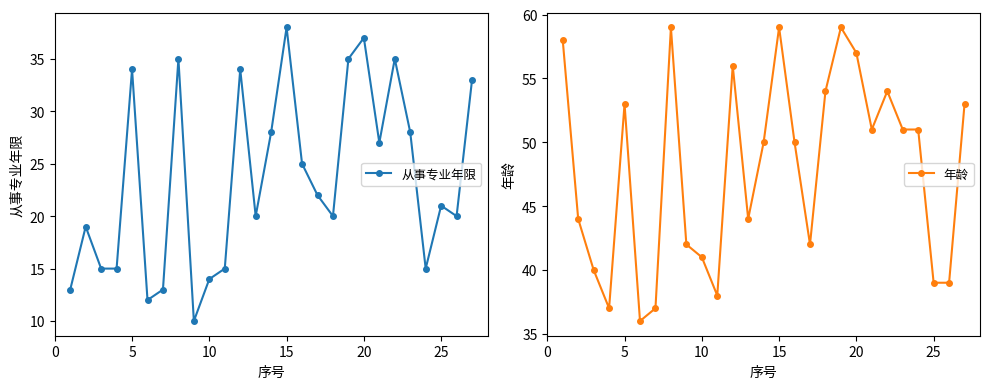

Reading left to right, list all the values displayed in this chart.

从事专业年限: 13	19	15	15	34	12	13	35	10	14	15	34	20	28	38	25	22	20	35	37	27	35	28	15	21	20	33
年龄: 58	44	40	37	53	36	37	59	42	41	38	56	44	50	59	50	42	54	59	57	51	54	51	51	39	39	53